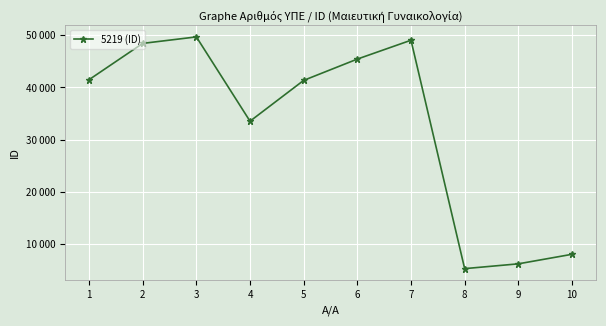

Between 5 and 8, which is larger?

5